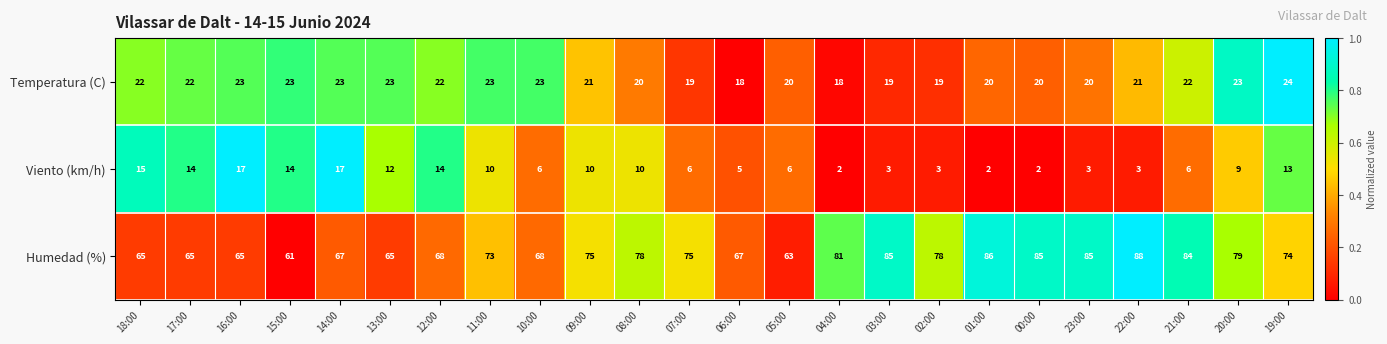

What is the spread (max minus min) of values at 21:00?

78